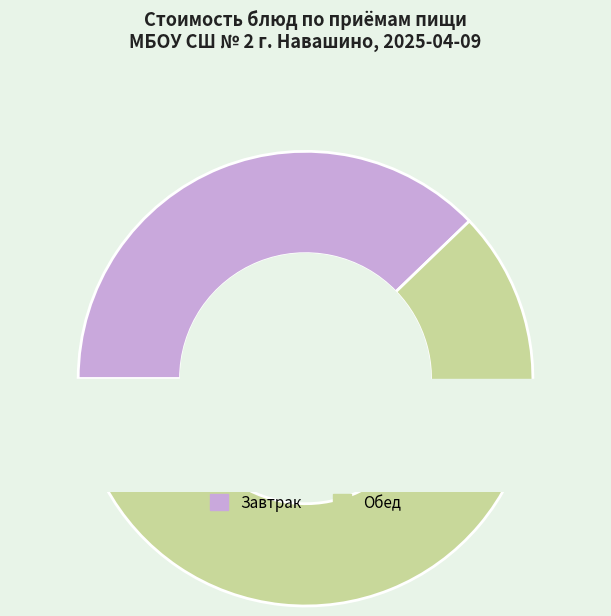

True or false: Компот из замороженых ягод accounts for 1% of the total.

False